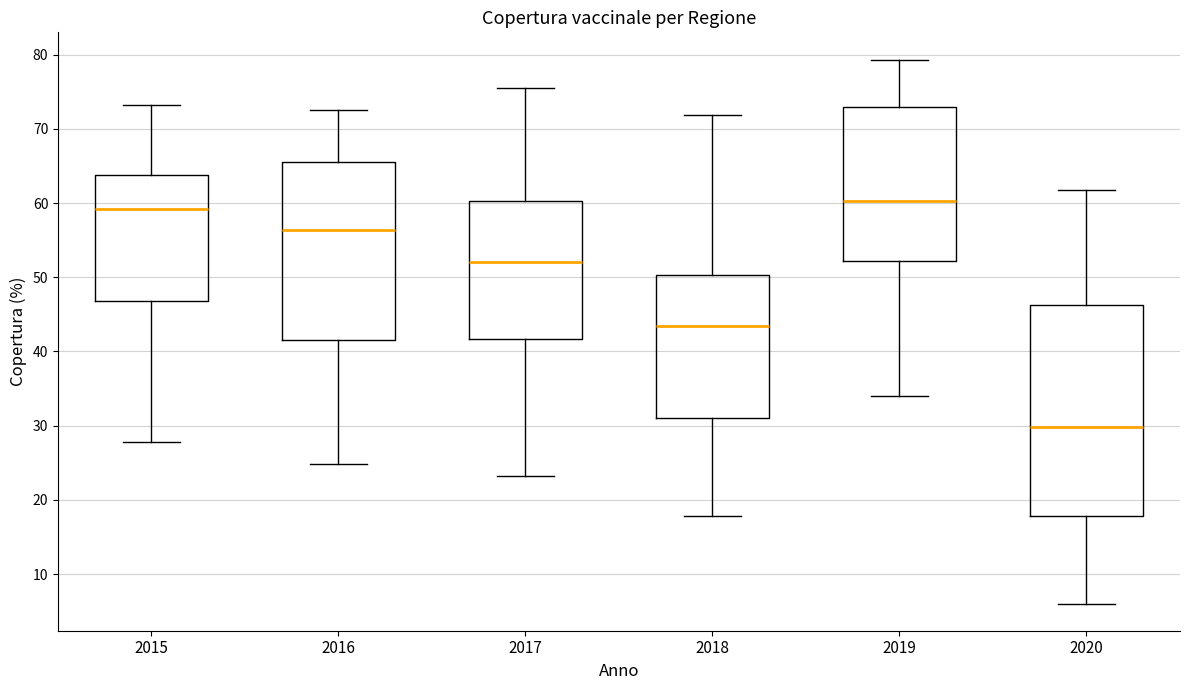

Reading left to right, transcribe this box plot: for each box, give where its median line is, the range the box spans, and where its two whiskers end, as read against the y-axis. The values are not printed on the chart, so give them approximately, as read against the axis.

2015: median 59, box 47 to 64, whiskers 28 to 73
2016: median 56, box 42 to 66, whiskers 25 to 73
2017: median 52, box 42 to 60, whiskers 23 to 76
2018: median 43, box 31 to 50, whiskers 18 to 72
2019: median 60, box 52 to 73, whiskers 34 to 79
2020: median 30, box 18 to 46, whiskers 6 to 62